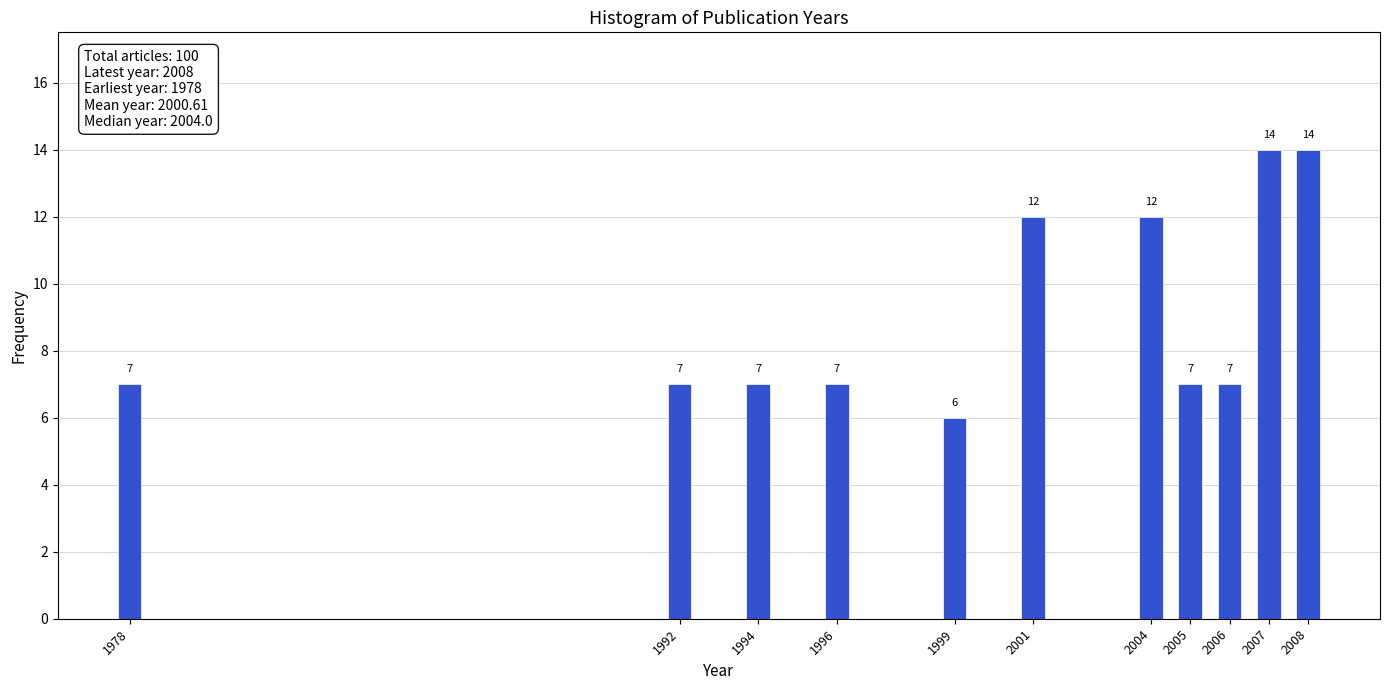

Reading left to right, list all the values displayed in this chart.

7	7	7	7	6	12	12	7	7	14	14